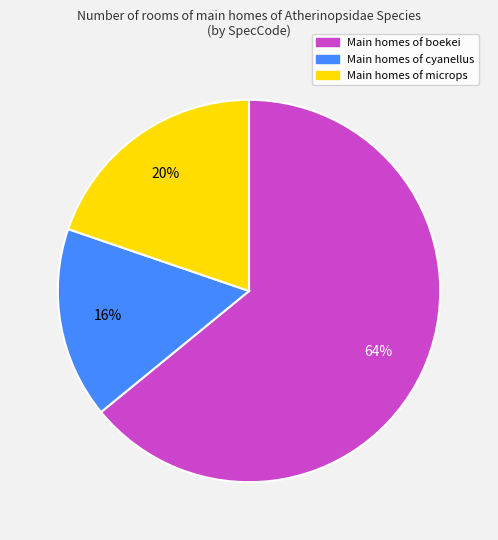

How many slices are in this pie chart?

3